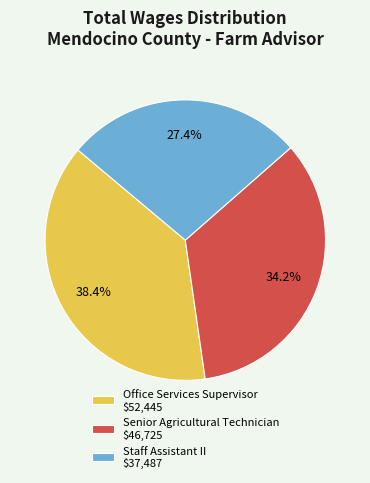

To the nearest percent, what portion does Office Services Supervisor represent?

38%